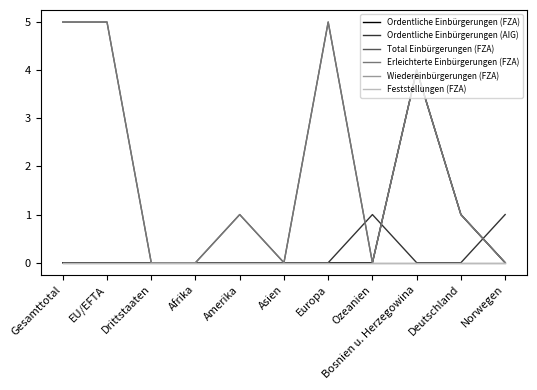

Reading right to left, extract all data points from this chart.

Ordentliche Einbürgerungen (FZA): Norwegen=0	Deutschland=1	Bosnien u. Herzegowina=4	Ozeanien=0	Europa=0	Asien=0	Amerika=0	Afrika=0	Drittstaaten=0	EU/EFTA=0	Gesamttotal=0
Ordentliche Einbürgerungen (AIG): Norwegen=1	Deutschland=0	Bosnien u. Herzegowina=0	Ozeanien=1	Europa=0	Asien=0	Amerika=0	Afrika=0	Drittstaaten=0	EU/EFTA=0	Gesamttotal=0
Total Einbürgerungen (FZA): Norwegen=0	Deutschland=1	Bosnien u. Herzegowina=4	Ozeanien=0	Europa=5	Asien=0	Amerika=1	Afrika=0	Drittstaaten=0	EU/EFTA=5	Gesamttotal=5
Erleichterte Einbürgerungen (FZA): Norwegen=0	Deutschland=1	Bosnien u. Herzegowina=4	Ozeanien=0	Europa=5	Asien=0	Amerika=1	Afrika=0	Drittstaaten=0	EU/EFTA=5	Gesamttotal=5
Wiedereinbürgerungen (FZA): Norwegen=0	Deutschland=0	Bosnien u. Herzegowina=0	Ozeanien=0	Europa=0	Asien=0	Amerika=0	Afrika=0	Drittstaaten=0	EU/EFTA=0	Gesamttotal=0
Feststellungen (FZA): Norwegen=0	Deutschland=0	Bosnien u. Herzegowina=0	Ozeanien=0	Europa=0	Asien=0	Amerika=0	Afrika=0	Drittstaaten=0	EU/EFTA=0	Gesamttotal=0